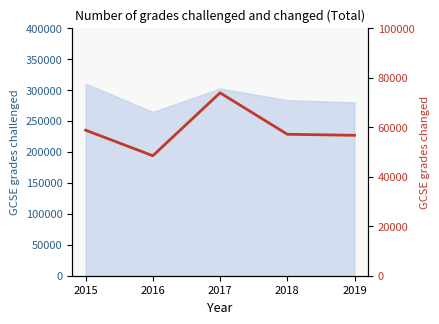

What is the average value?

58962